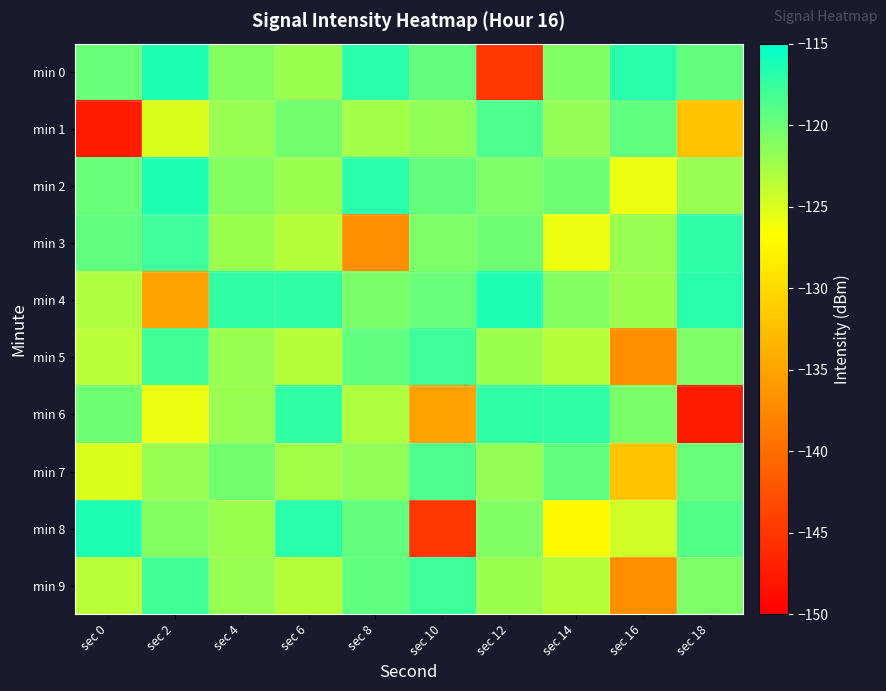

At which category is the sum across all series the highest?

sec 6